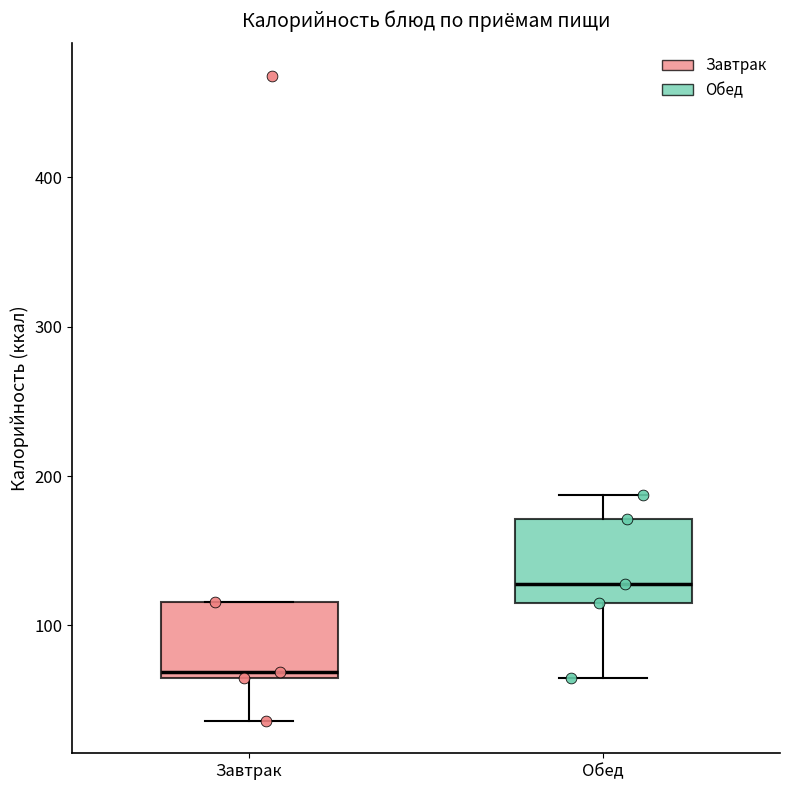

Which box's median line is the highest?

Обед